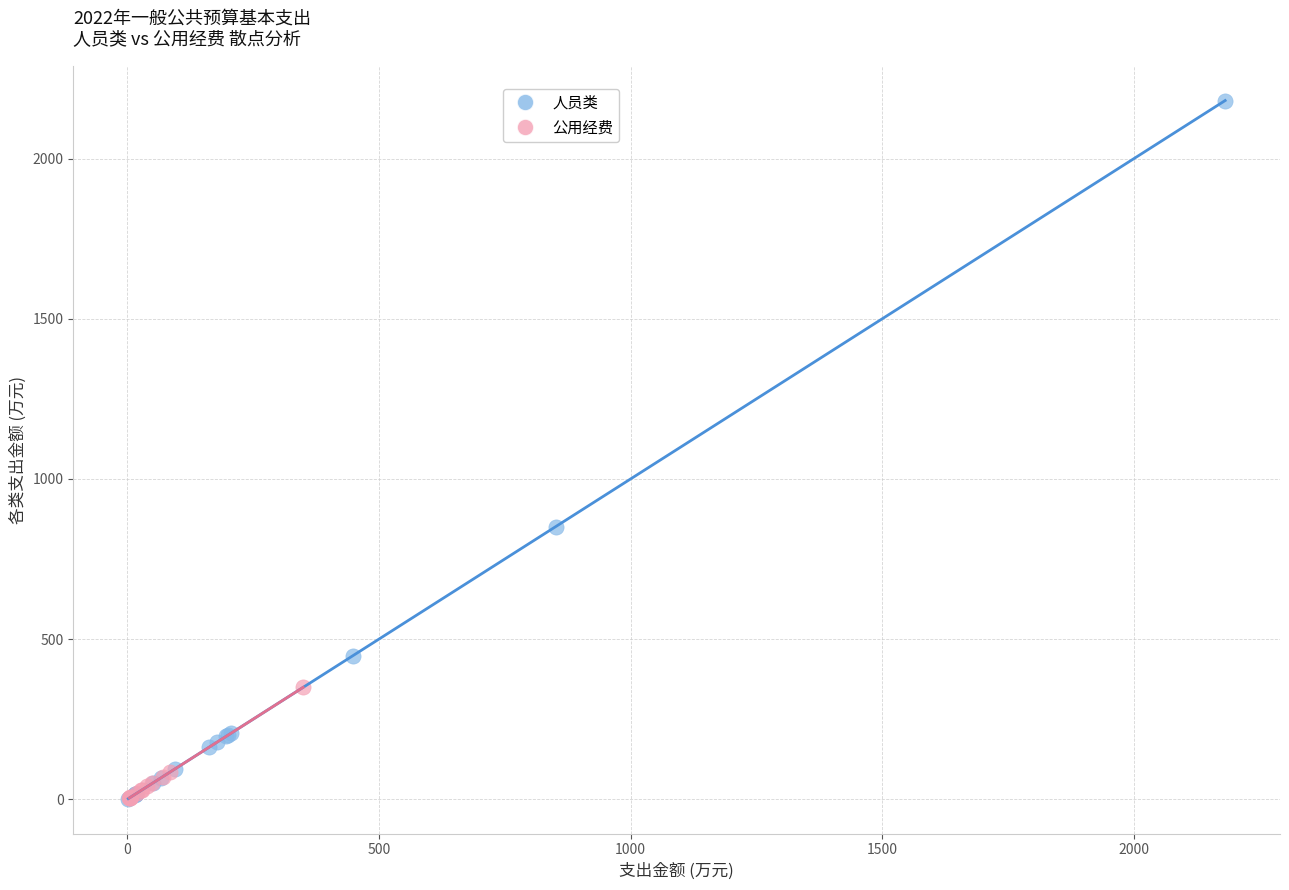

Which series has the largest Y range (max minus min)?

人员类